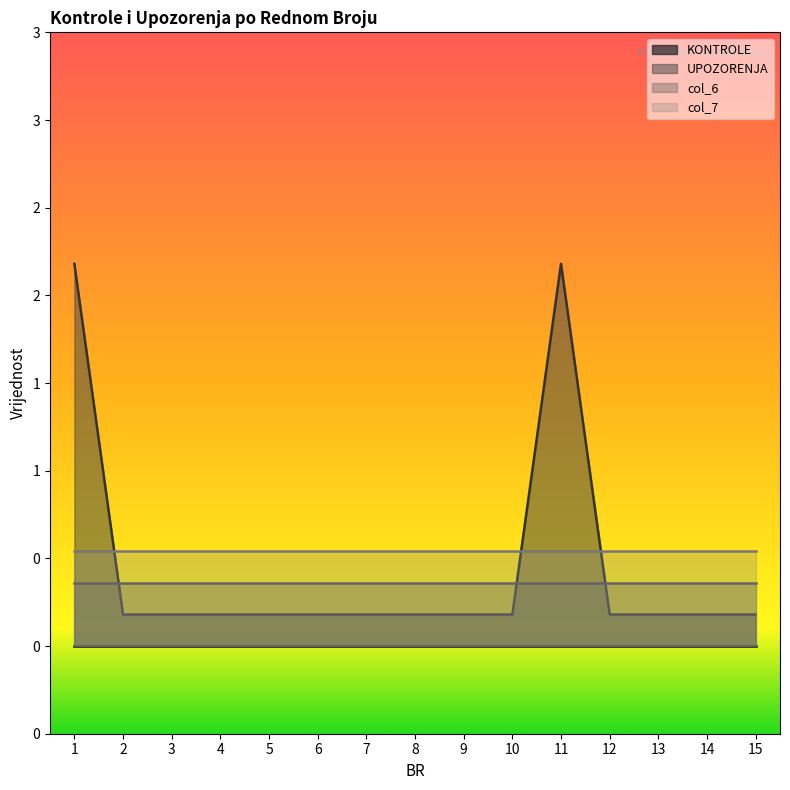

Rank the series at 3 from lowest to highest value.

KONTROLE, UPOZORENJA, col_6, col_7